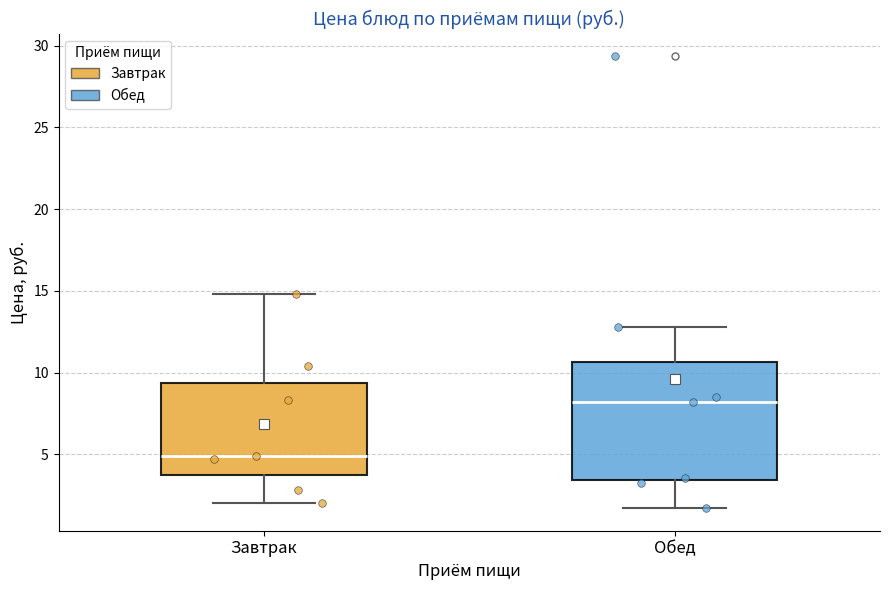

Where does the median line of the box for Обед sit on the y-axis? The values are not printed on the chart, so give them approximately, as read against the axis.

8.0